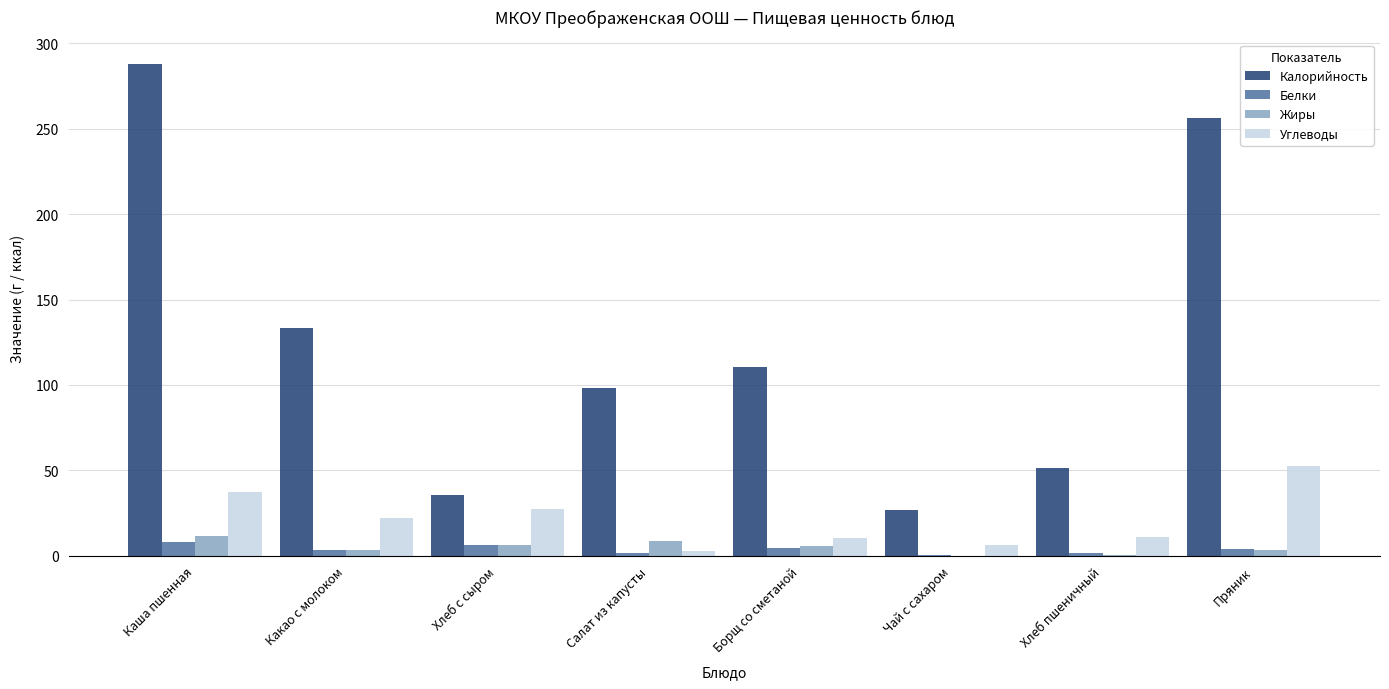

Between Чай с сахаром and Пряник, which series saw the biggest shift?

Калорийность